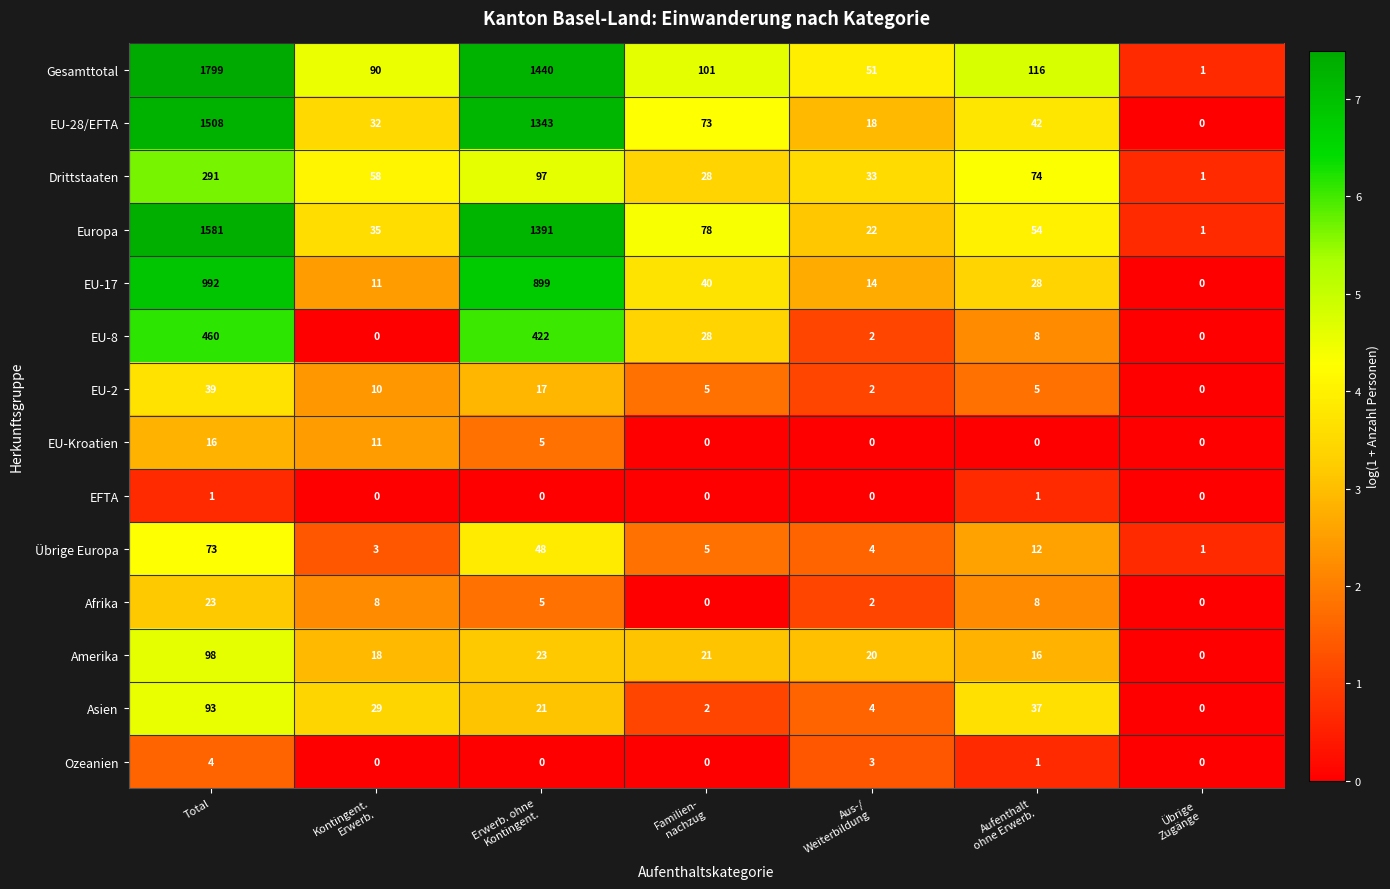

What is the average value of the EU-17 series?

283